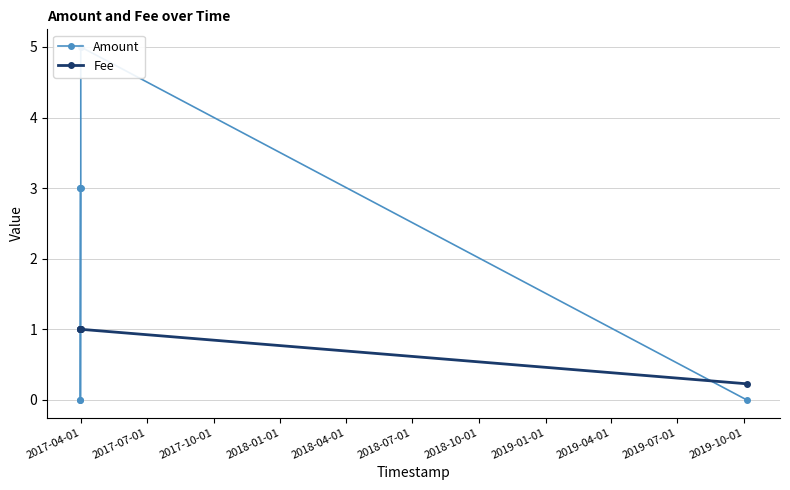

What are all the series names shown in the legend?

Amount, Fee